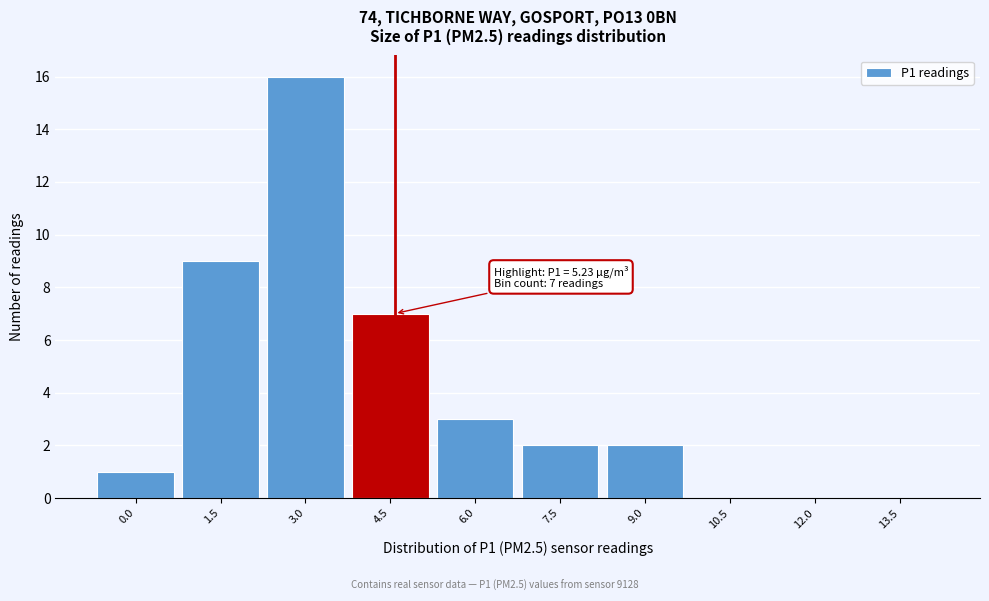

Reading left to right, what are all the values shown in this chart?

0.0=1	1.5=9	3.0=16	4.5=7	6.0=3	7.5=2	9.0=2	10.5=0	12.0=0	13.5=0